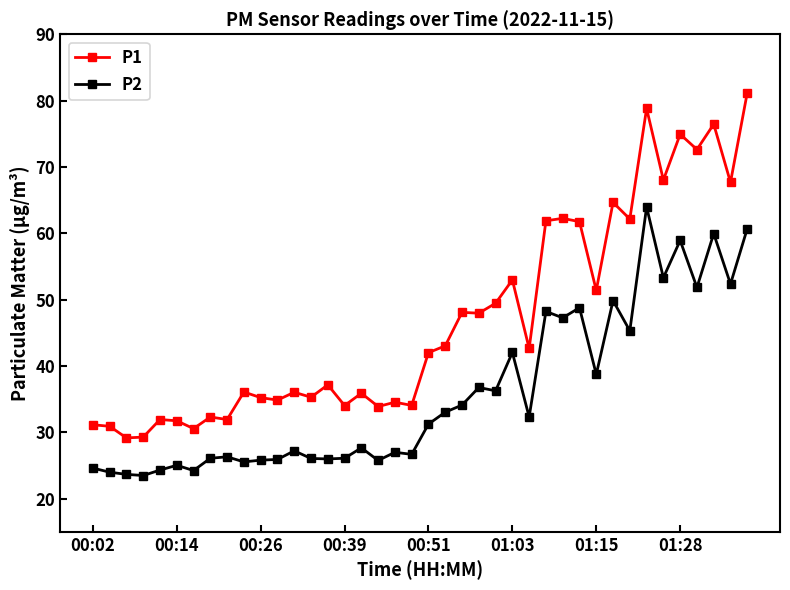

Which series has the widest spread of values?

P1